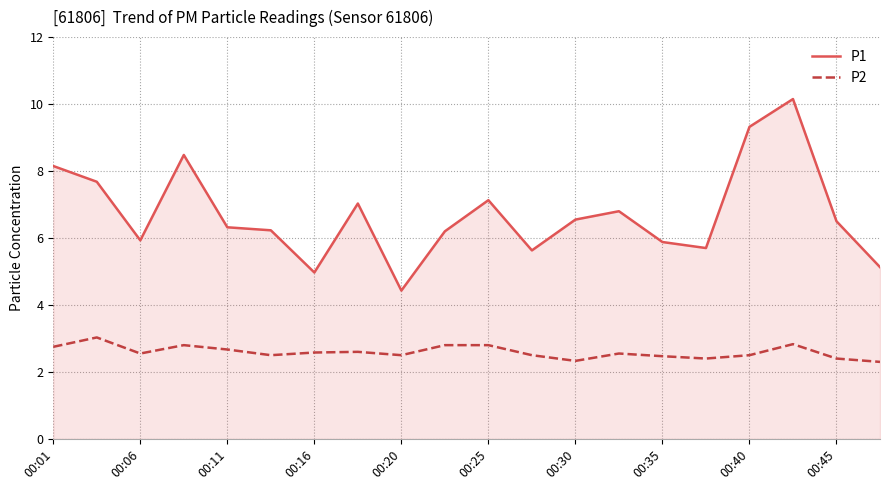

Which series has the largest total across all categories?

P1